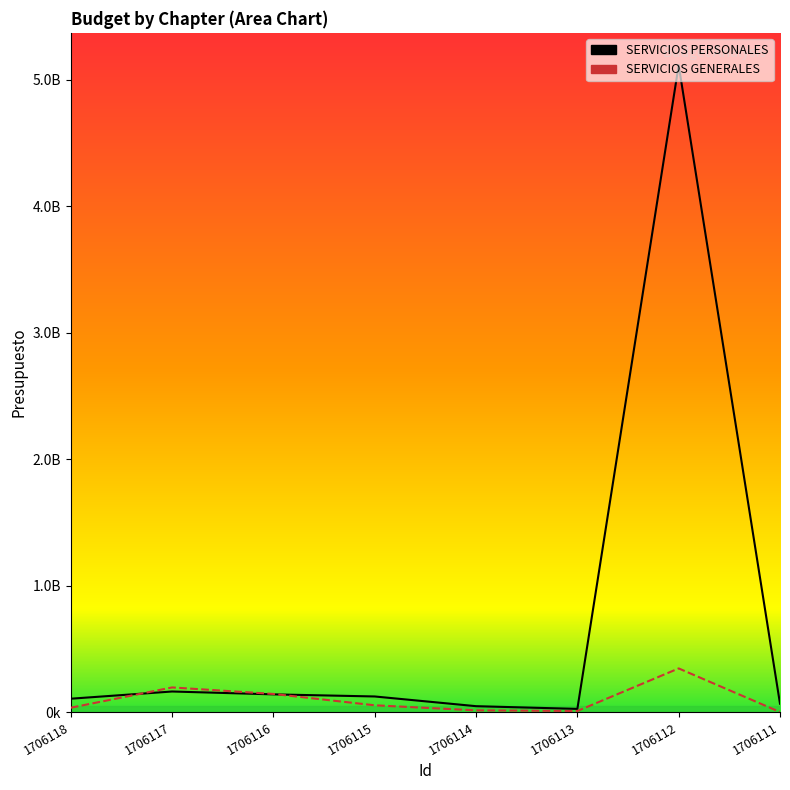

At which category is the sum across all series the highest?

1706112